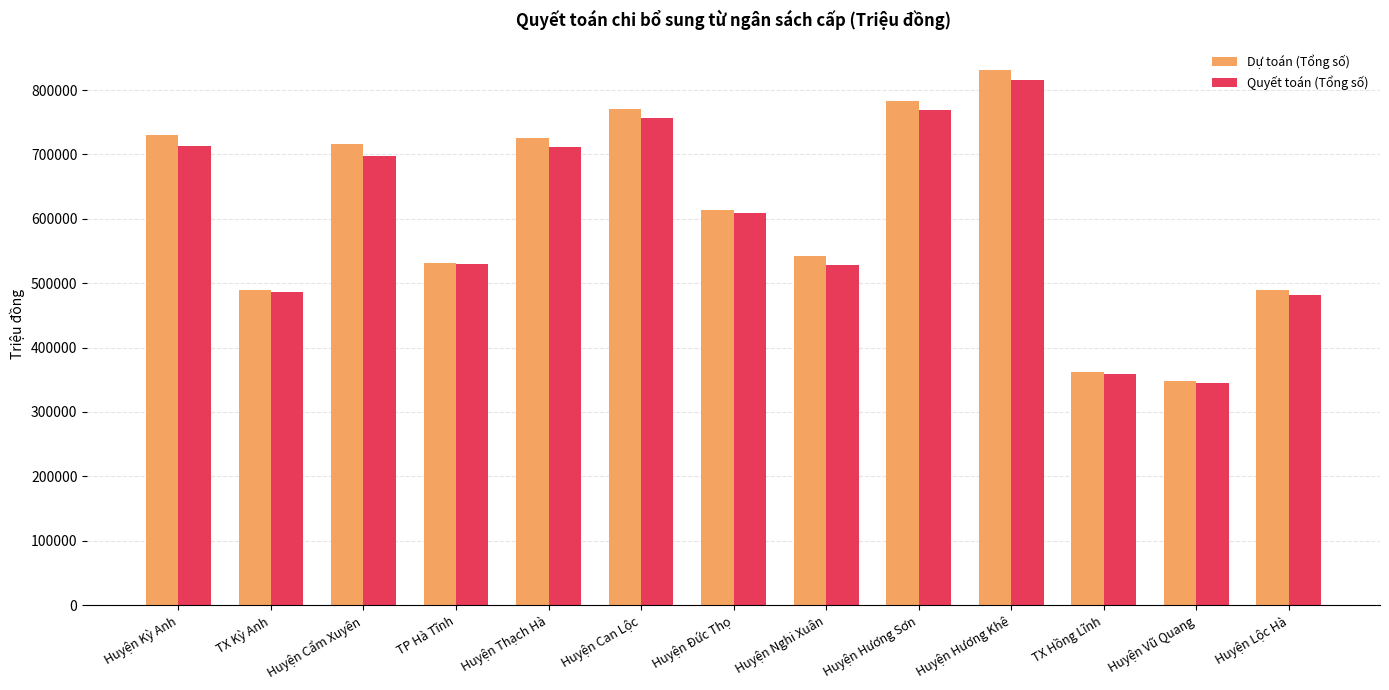

What is the label of the 1st bar from the right?

Huyện Lộc Hà